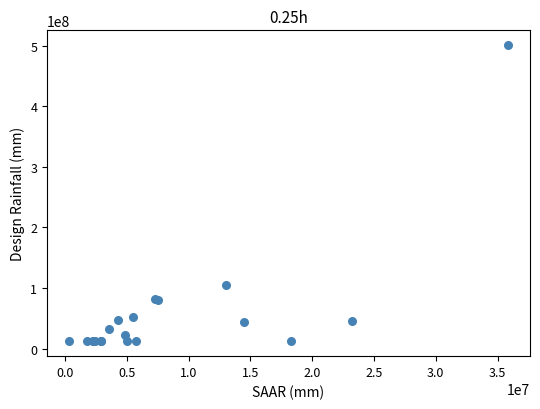

What Y value in the scatter plot is closest to 256405134?

104340096.2